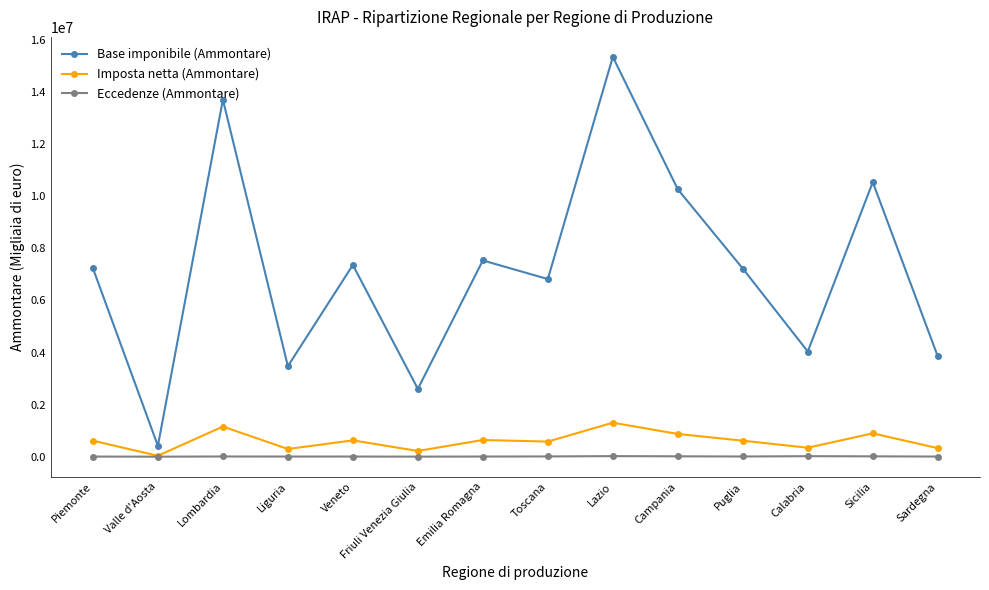

What is the average value of the Base imponibile (Ammontare) series?

7174485